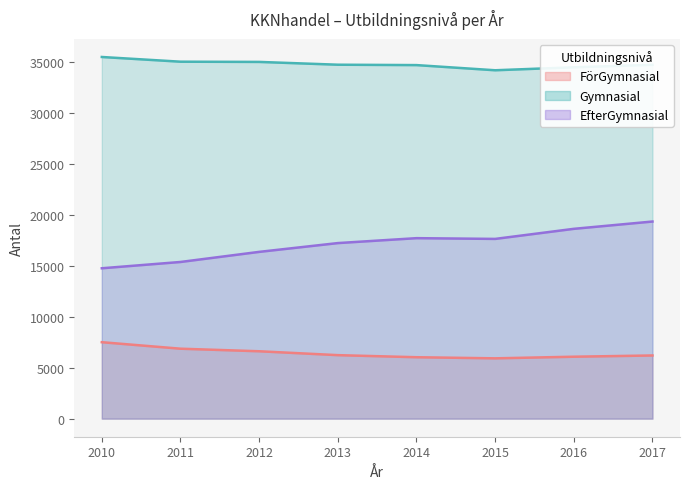

Rank the categories by Gymnasial value from lowest to highest.

2015, 2016, 2014, 2017, 2013, 2012, 2011, 2010